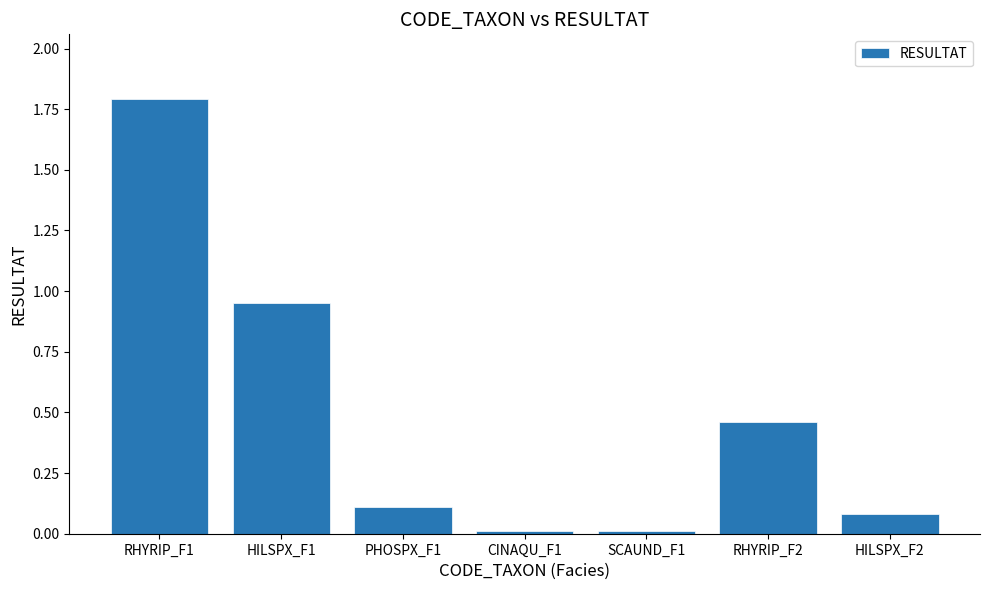

What is the difference between the maximum and second lowest values?

1.8